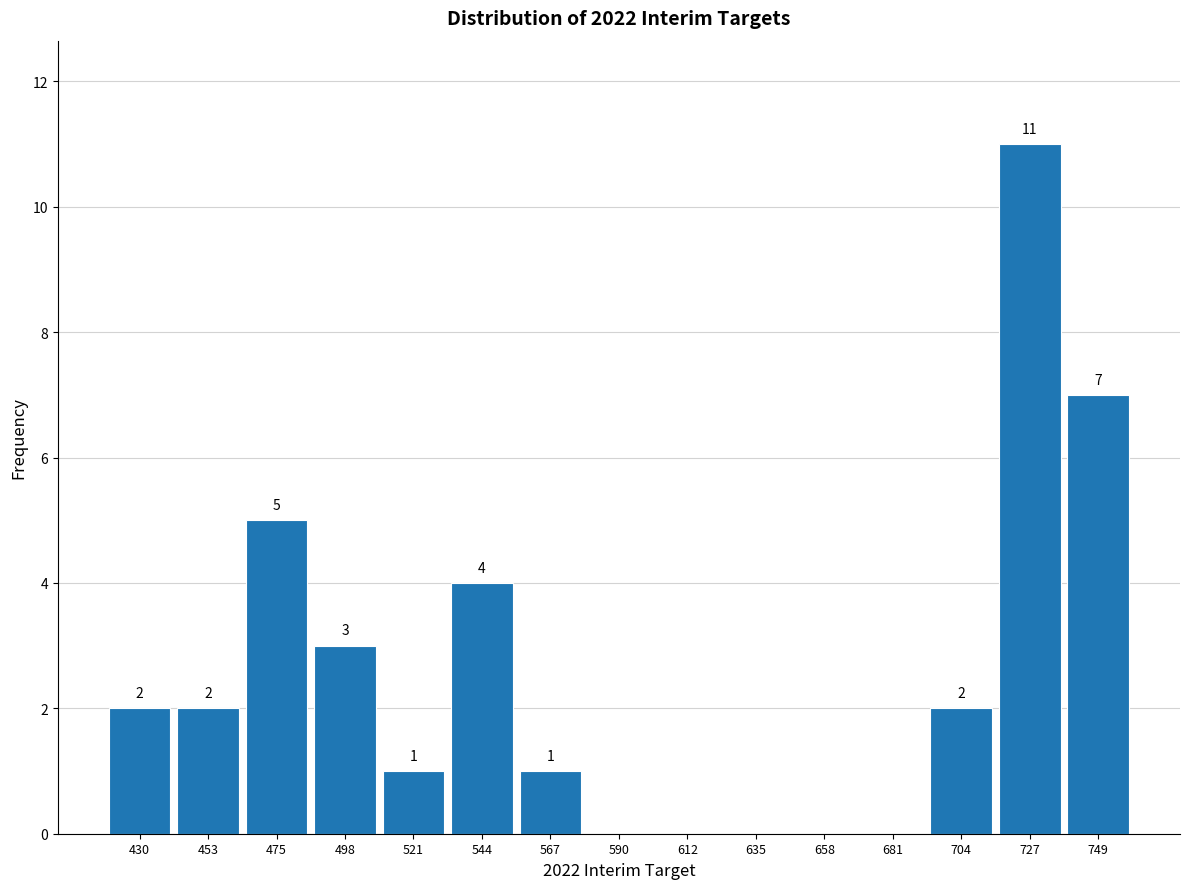

Over which range of the x-axis is the bar tallest?

715 to 740